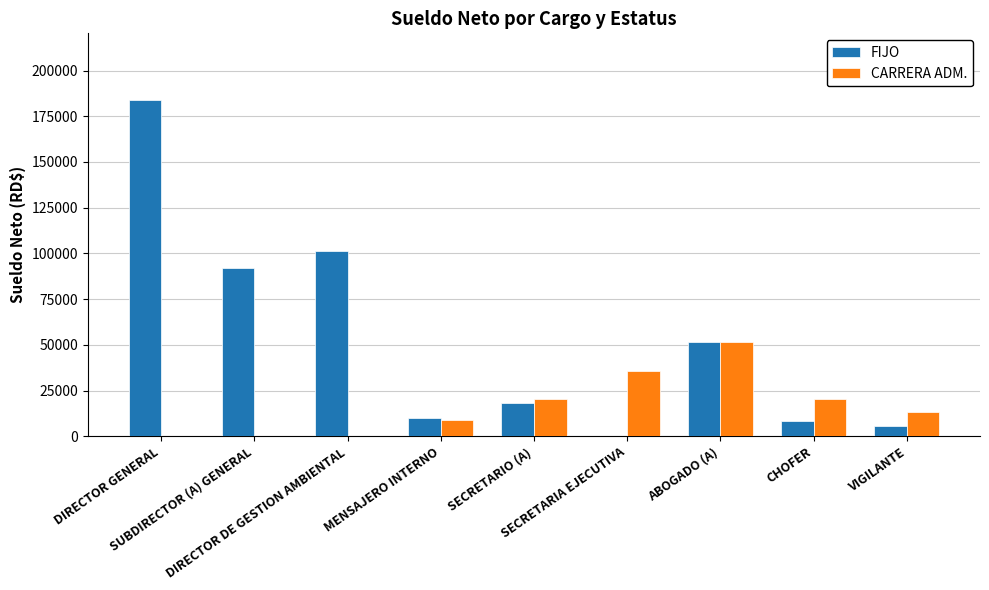

Reading left to right, what are all the values shown in this chart?

FIJO: 183604.7	92259.6	101485.9	10148.5	18139.8	0.0	51668.1	8483.9	5754.0
CARRERA ADM.: 0.0	0.0	0.0	9044.0	20193.4	35517.3	51562.7	20648.2	13170.5